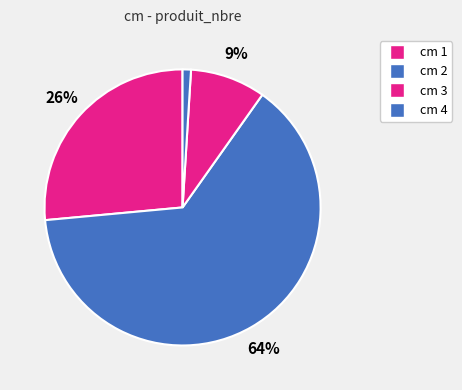

How many segments does this pie chart have?

4